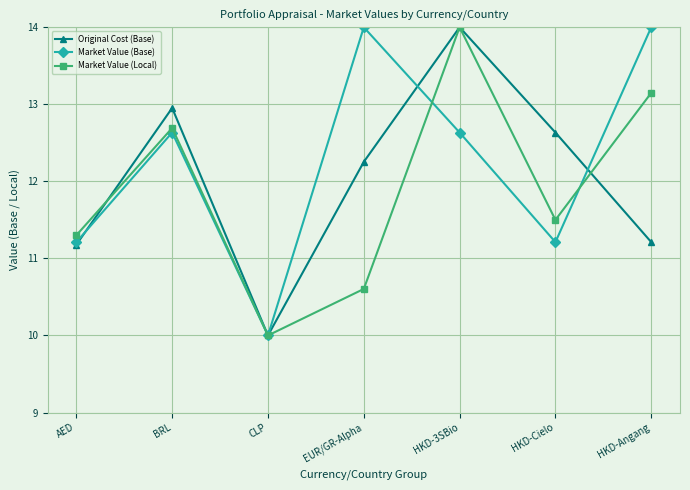

What is the difference between the maximum and second lowest values in the Market Value (Base) series?

2.8